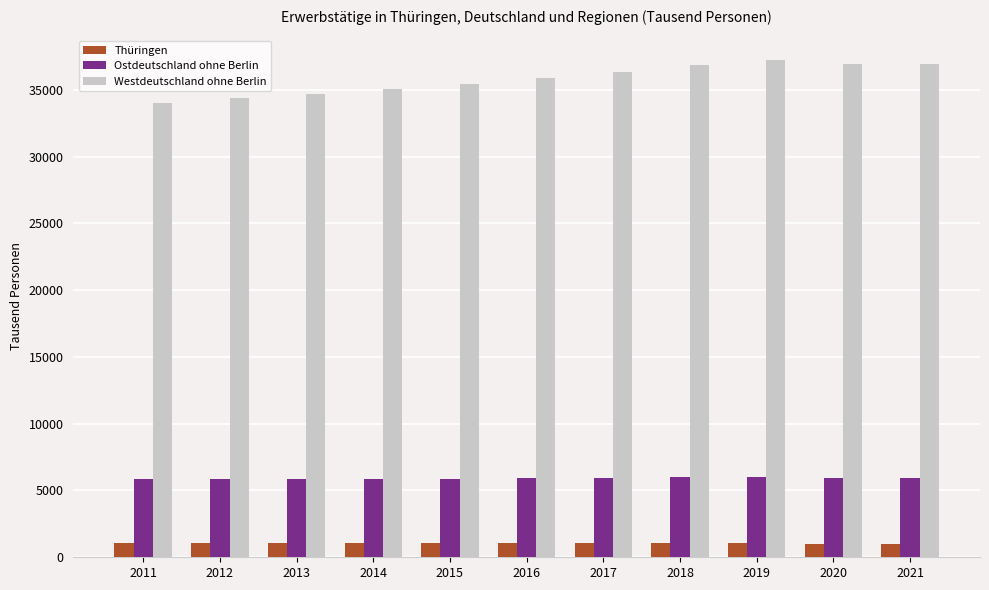

What is the maximum value shown in the chart?

37189.0